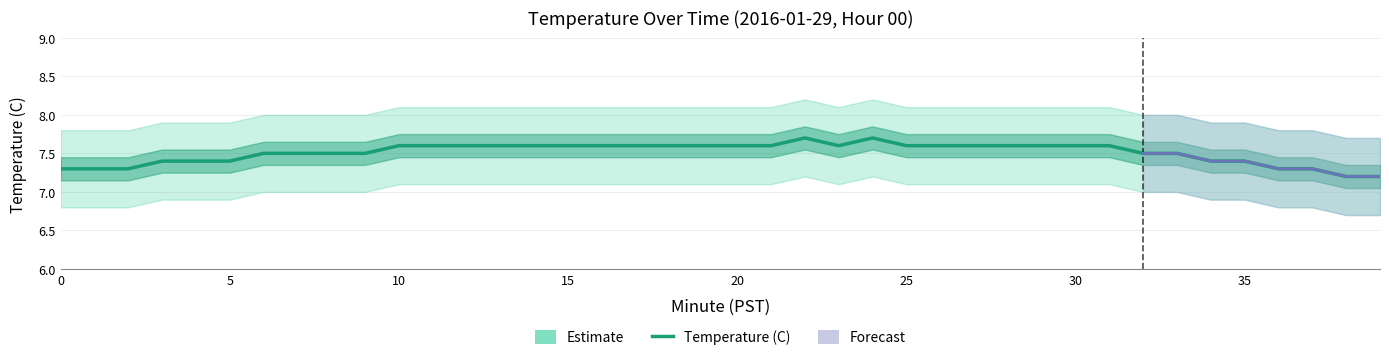

What is the minimum value shown in the chart?

7.2